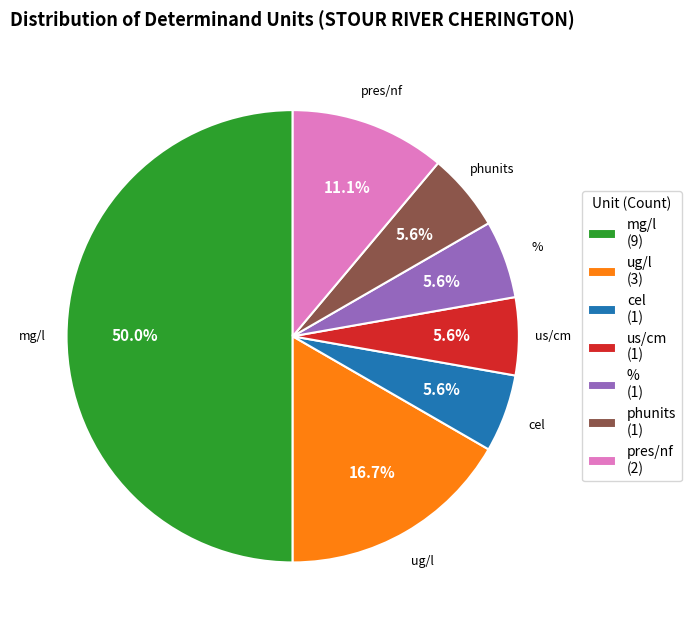

Does us/cm represent more than half of the total?

No